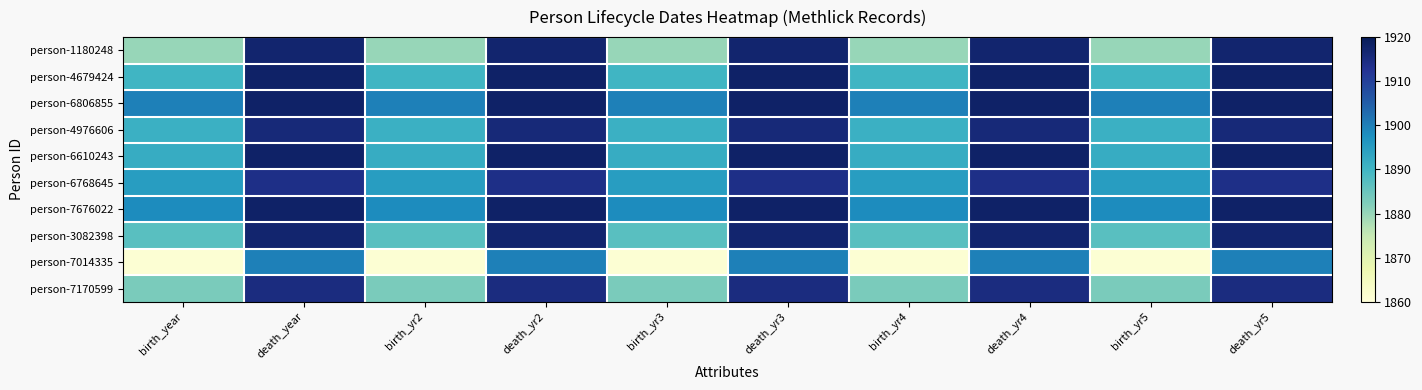

At how many categories does at least one series exceed 1878?

10